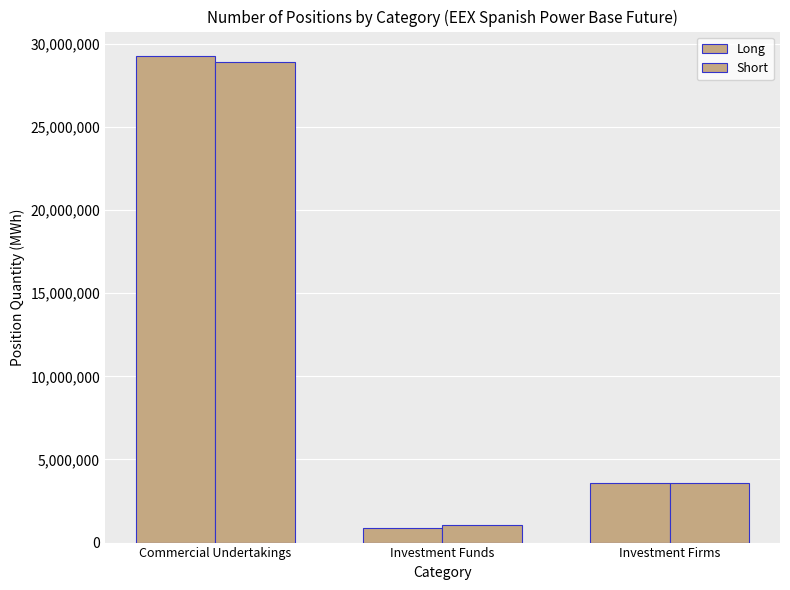

How many data points in Short are less than 3573353?

1